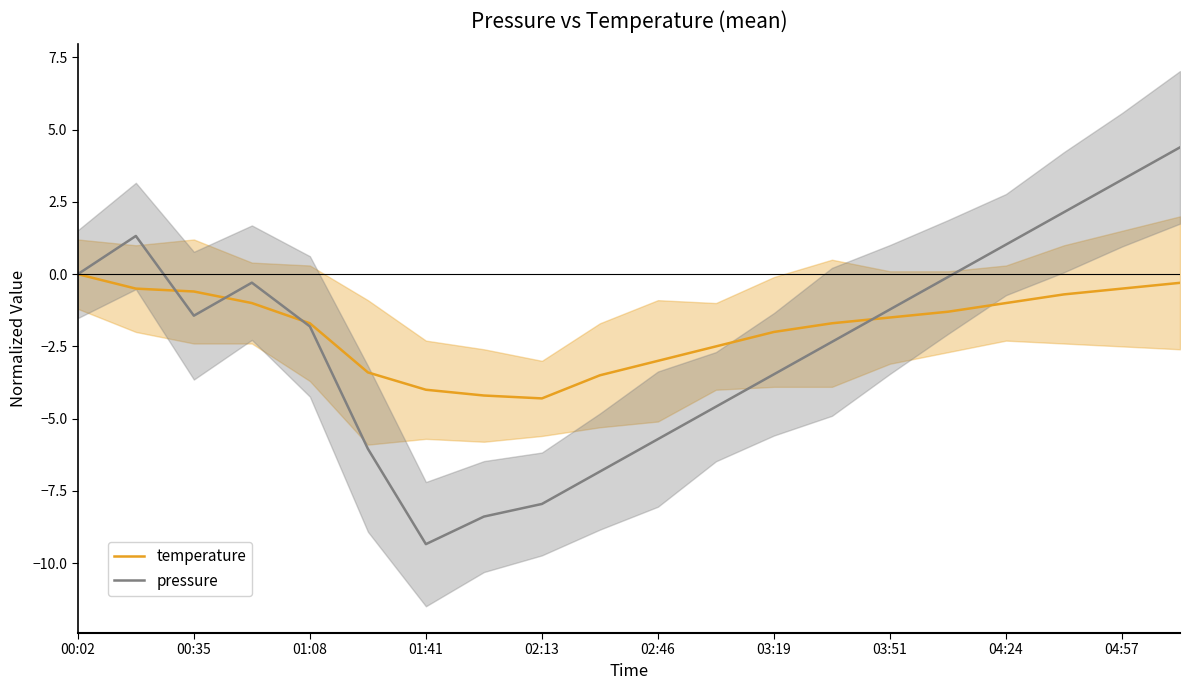

Reading left to right, what are all the values shown in this chart?

temperature: 0.0	-0.5	-0.6	-1.0	-1.7	-3.4	-4.0	-4.2	-4.3	-3.5	-3.0	-2.5	-2.0	-1.7	-1.5	-1.3	-1.0	-0.7	-0.5	-0.3
pressure: 0.0	1.3	-1.4	-0.3	-1.8	-6.0	-9.3	-8.4	-8.0	-6.8	-5.7	-4.6	-3.5	-2.3	-1.2	-0.1	1.0	2.1	3.3	4.4